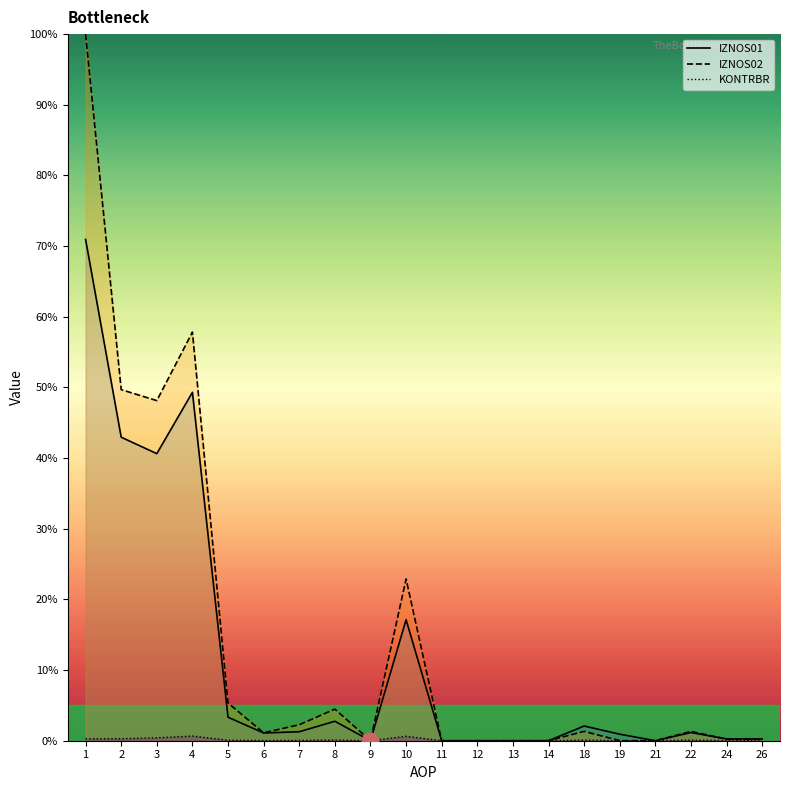

At which label is IZNOS02 closest to 50?

2